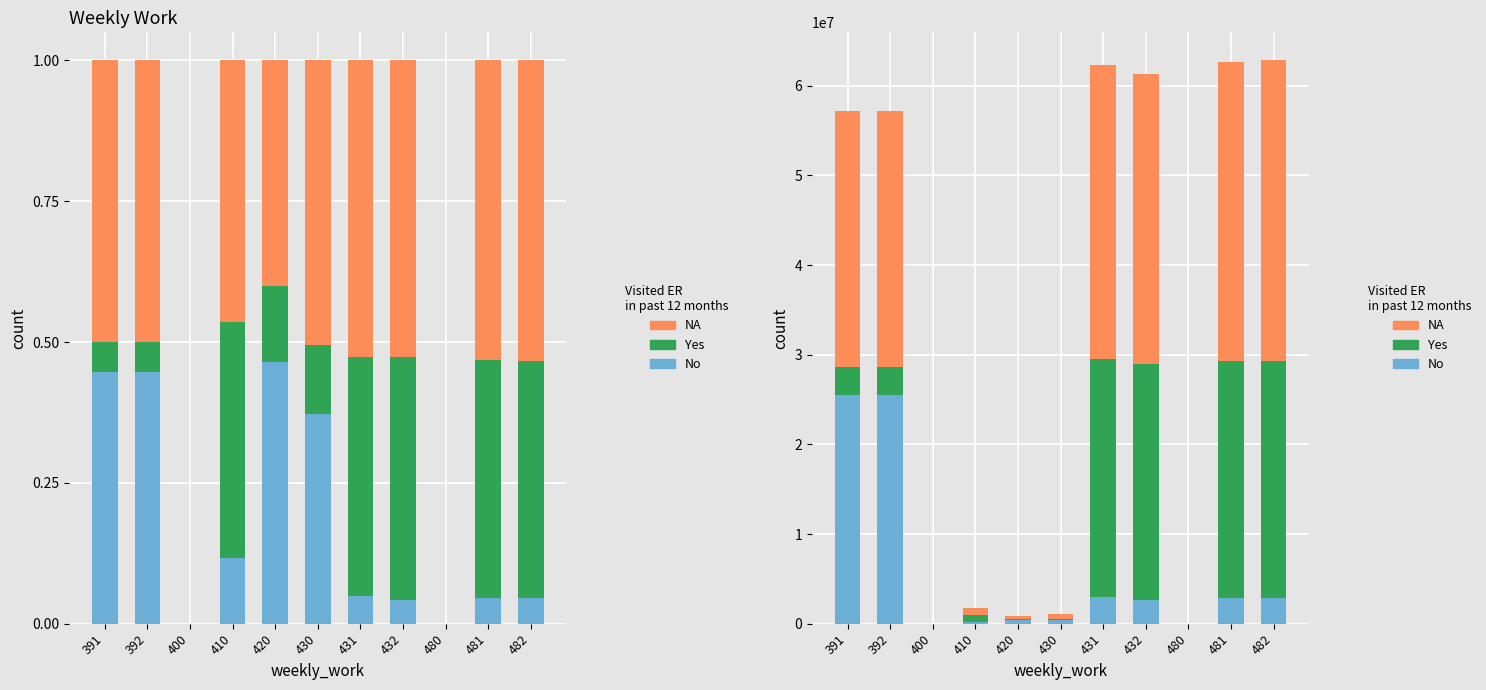

The value of Yes at 410 is 461310.7. True or false?

False